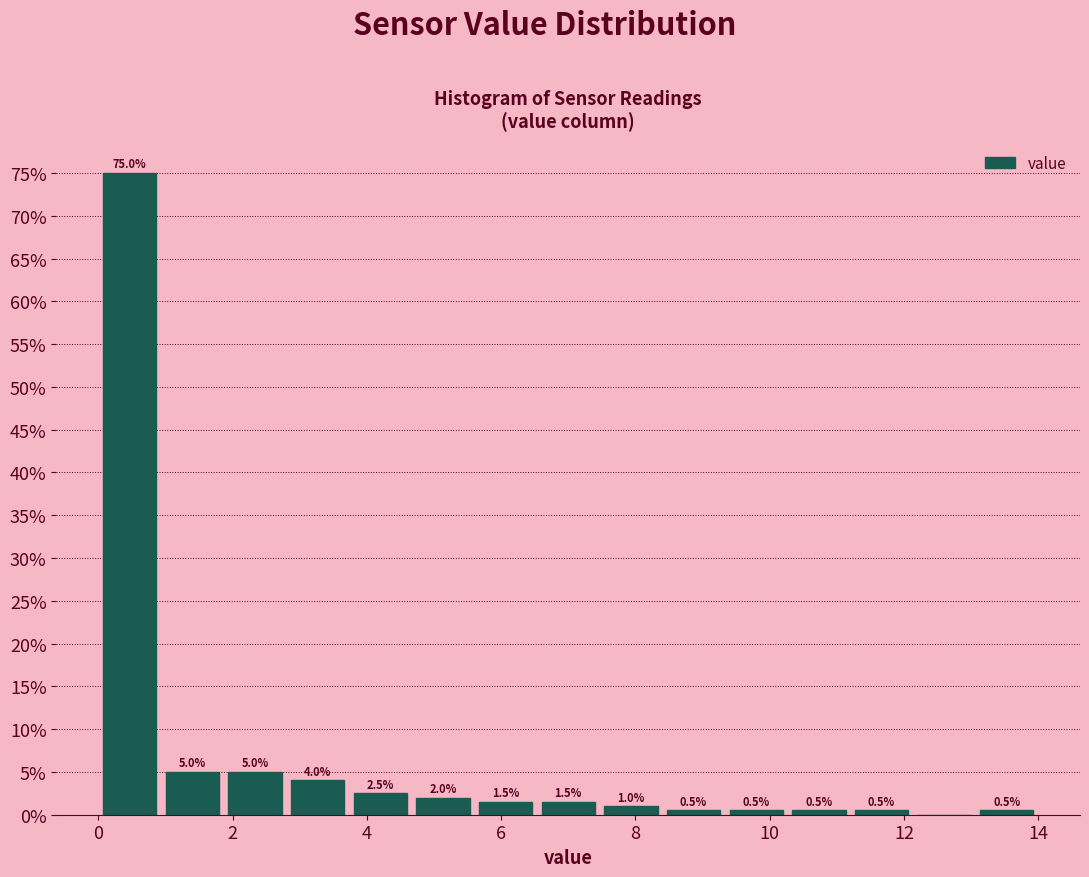

Over which range of the x-axis is the bar tallest?

0.0 to 1.0